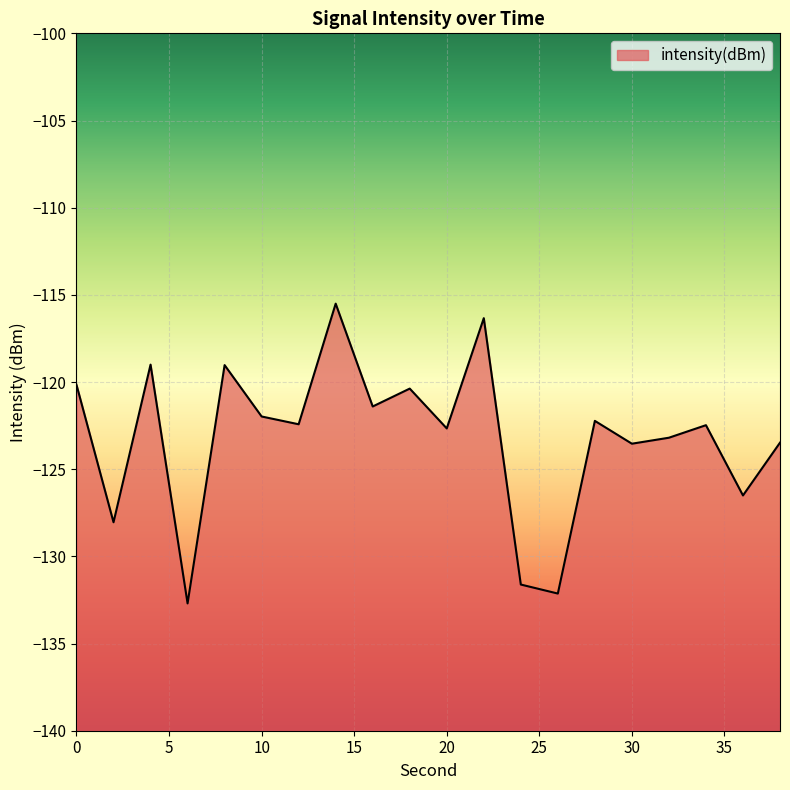

Reading left to right, transcribe all the data shown in this chart.

-120.2	-128.0	-119.0	-132.7	-119.0	-122.0	-122.4	-115.5	-121.4	-120.4	-122.7	-116.3	-131.6	-132.1	-122.2	-123.5	-123.2	-122.5	-126.5	-123.5